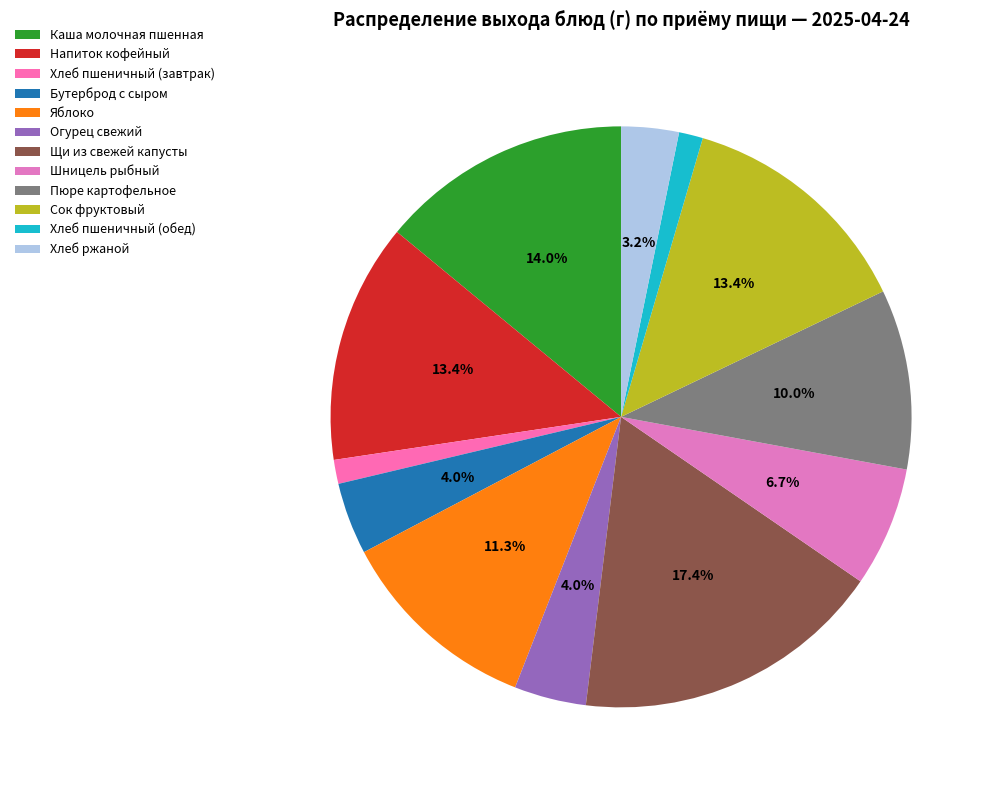

How many segments does this pie chart have?

12